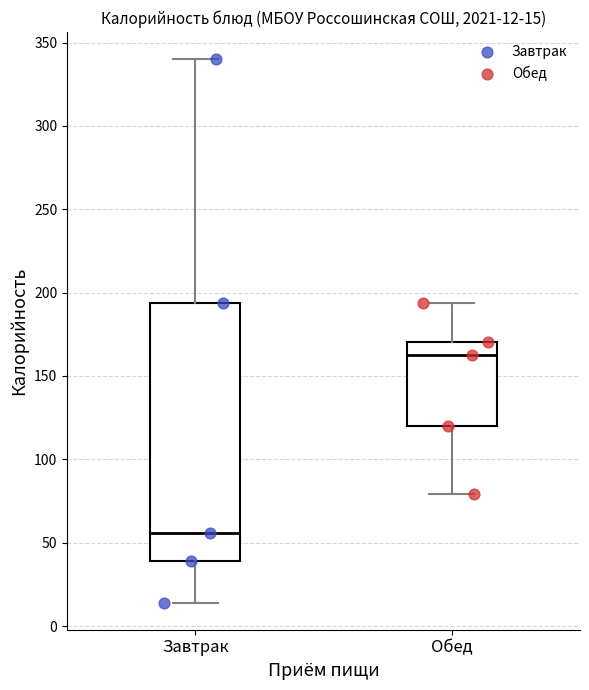

Which box's median line is the lowest?

Завтрак